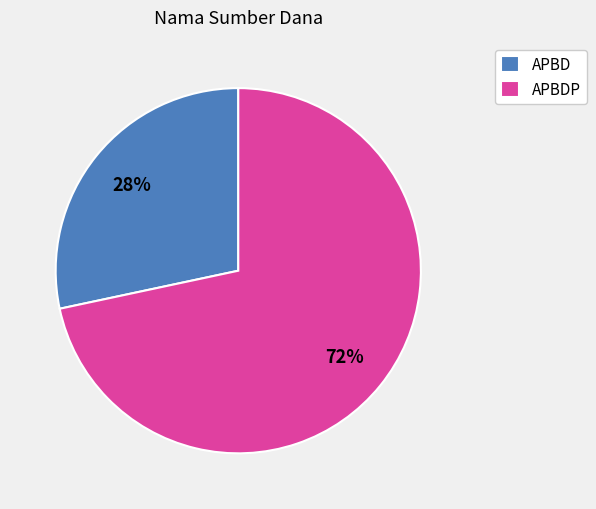

Which category has the smallest portion of the pie?

APBD